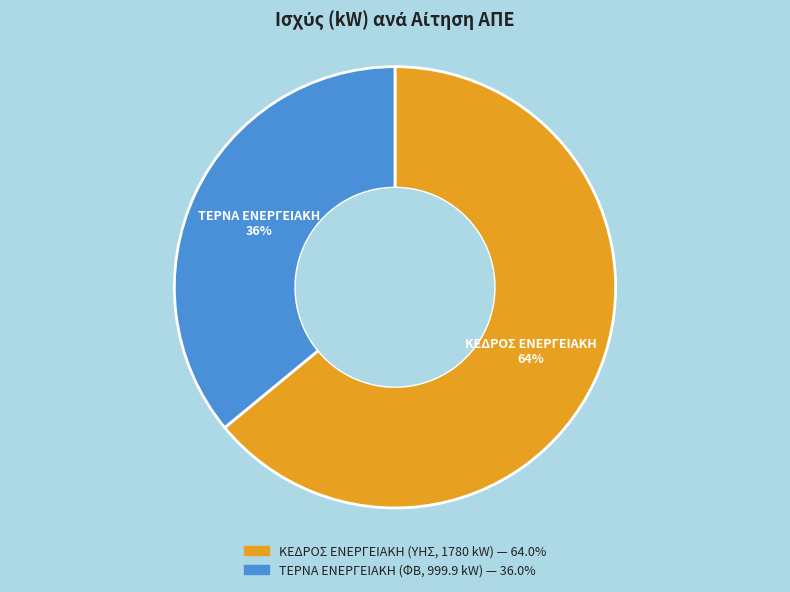

To the nearest percent, what is the average slice percentage?

50%